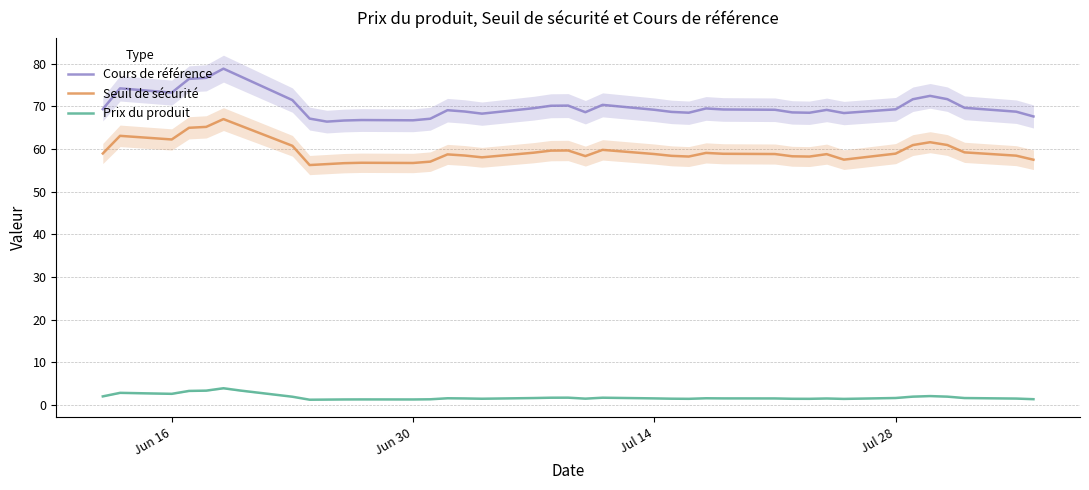

At how many categories does at least one series exceed 18?

39